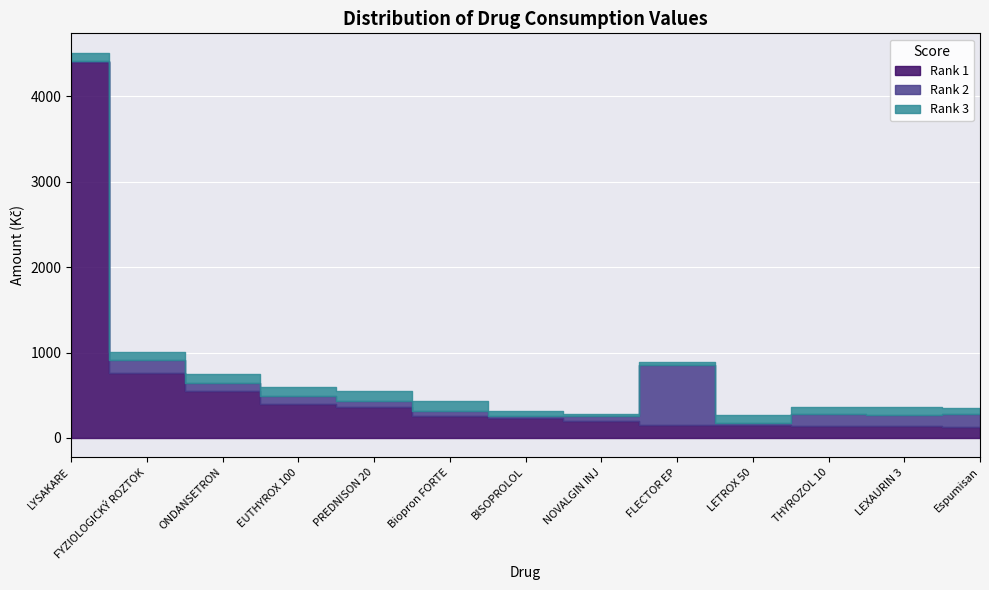

What is the sum of all Rank 1 values?

7874.2